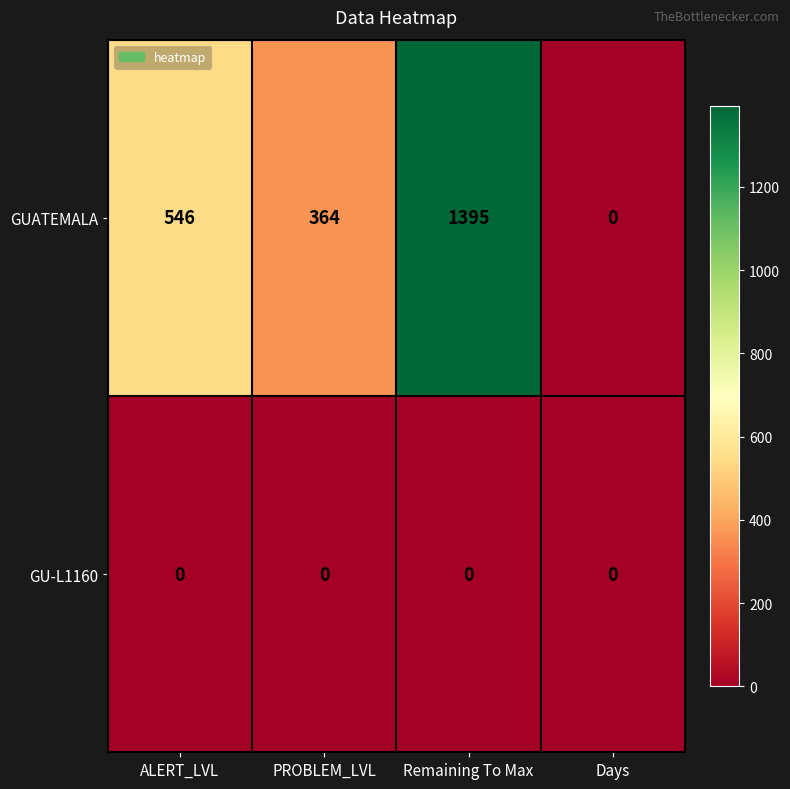

How many values in GUATEMALA are above zero?

3